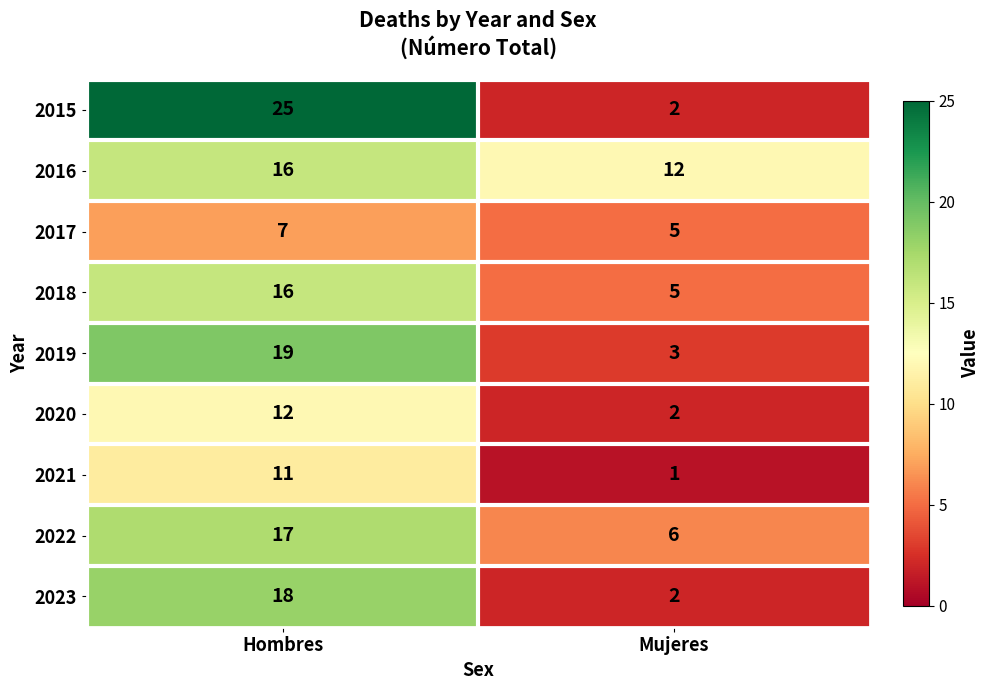

What is the approximate value of 2022 at Mujeres?

6